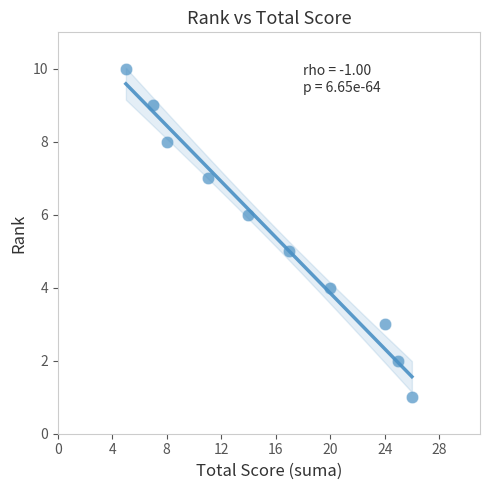

What is the range of Y values (max minus min)?

9